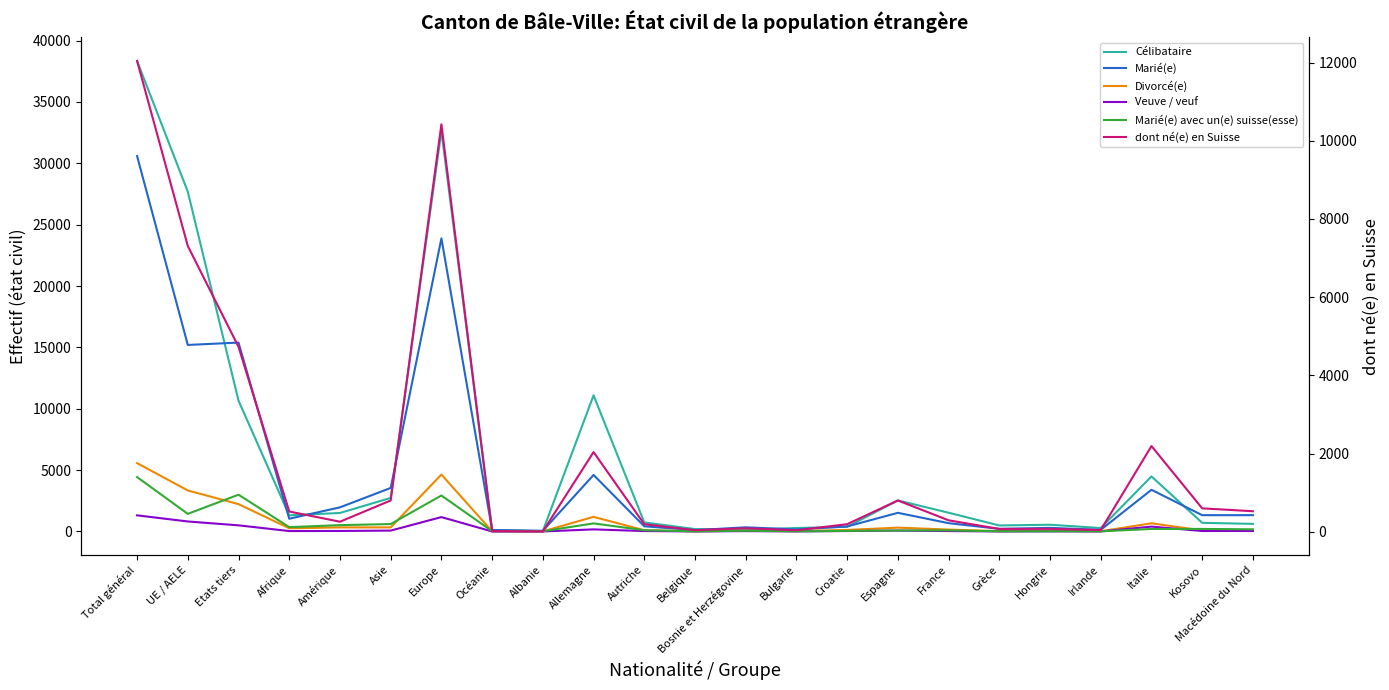

What is the sum of all Marié(e) avec un(e) suisse(esse) values?

14973